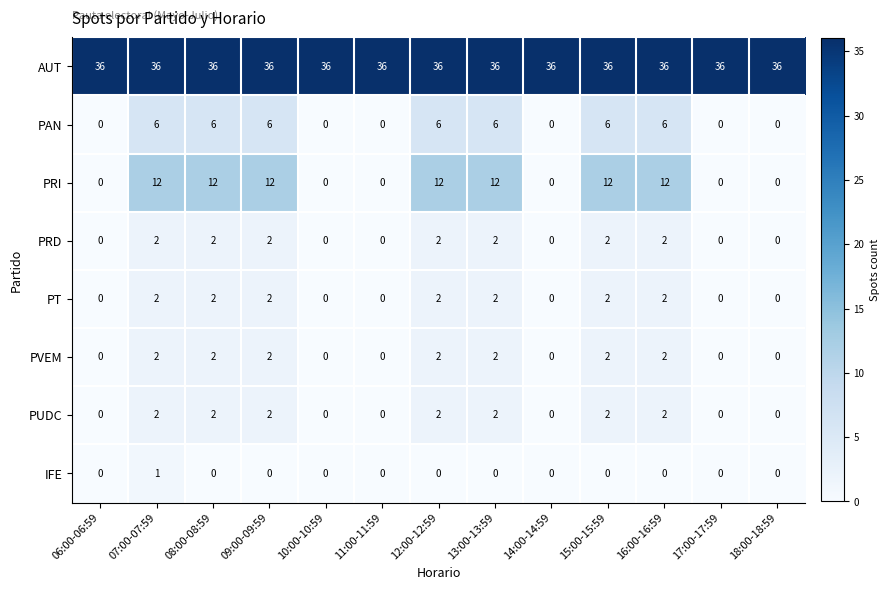

The value of PRD at 18:00-18:59 is 0. True or false?

True